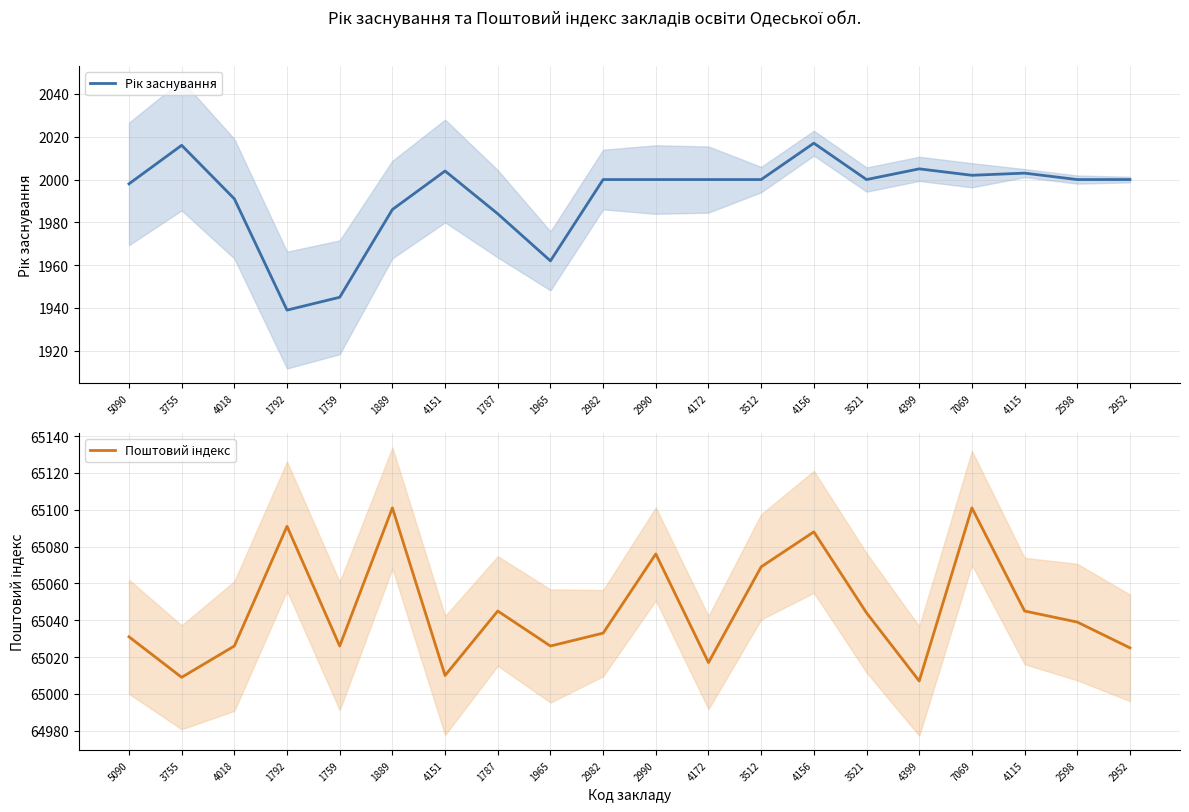

True or false: Поштовий індекс has more than 1 interior local peaks.

True